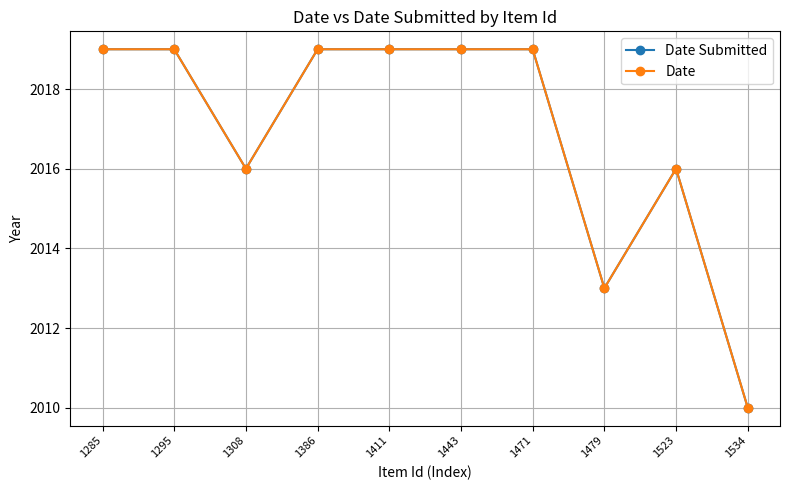

Is this an area chart (filled region under the line)?

No